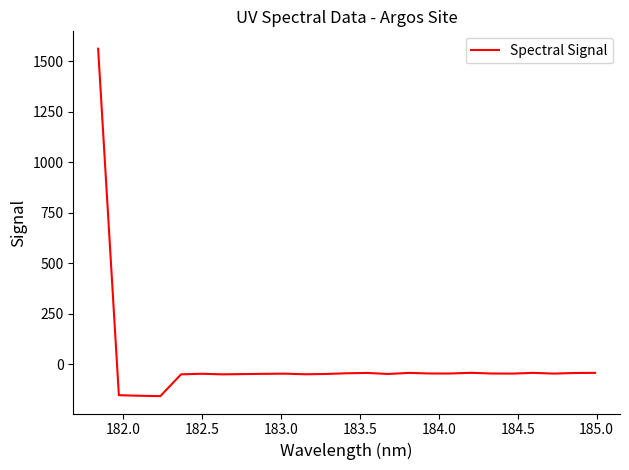

What is the difference between the maximum and minimum values?

1719.0